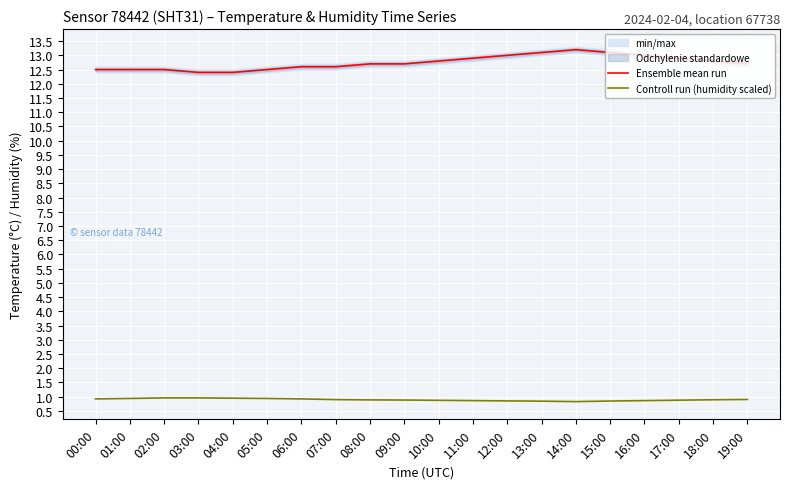

Which series changed the most between 02:00 and 18:00?

Ensemble mean run